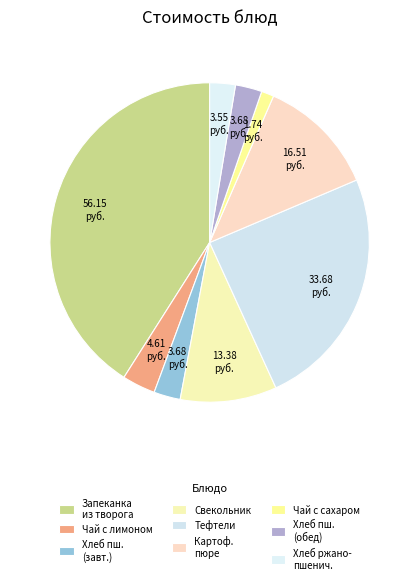

What portion of the pie excludes Чай с сахаром?

98.7%